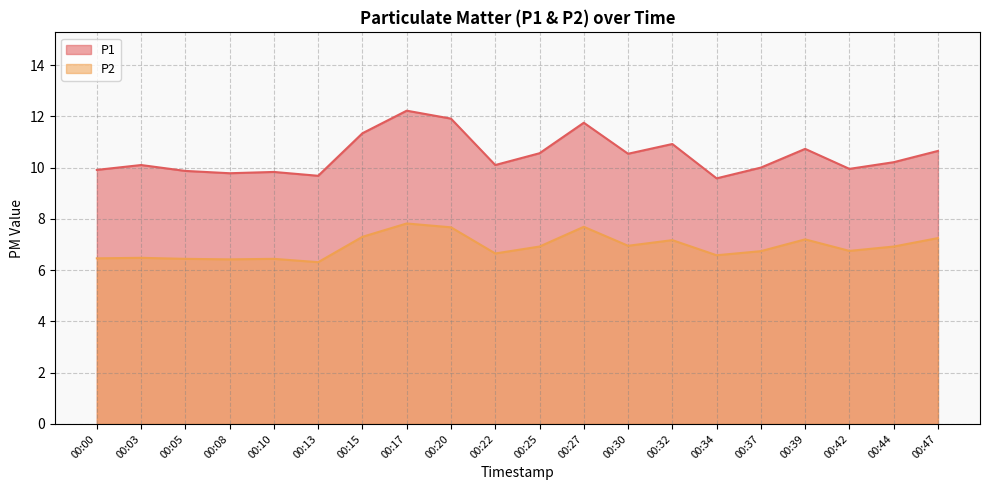

How many interior local valleys does the P1 series have?

6